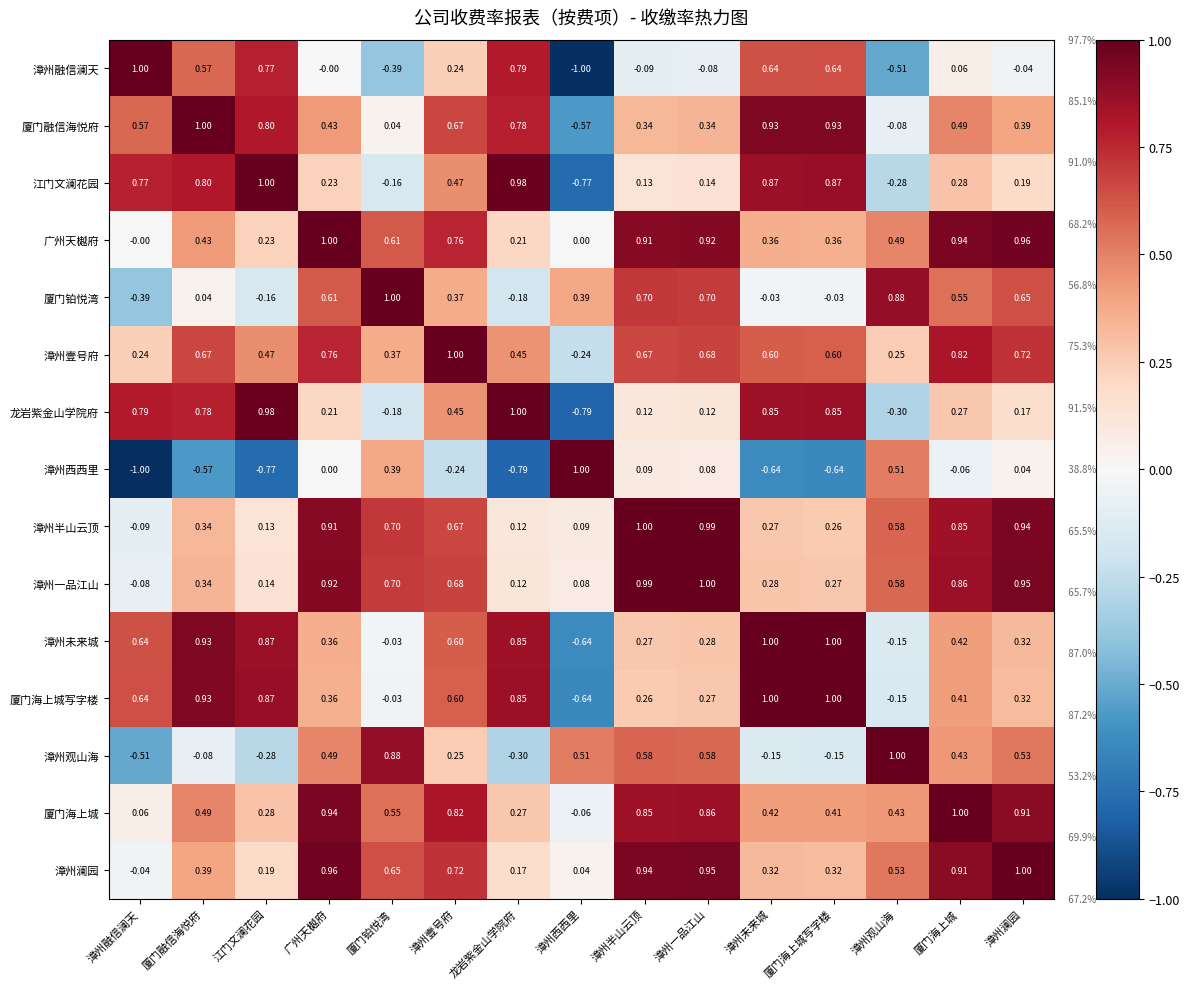

Which series has the largest total across all categories?

厦门海上城